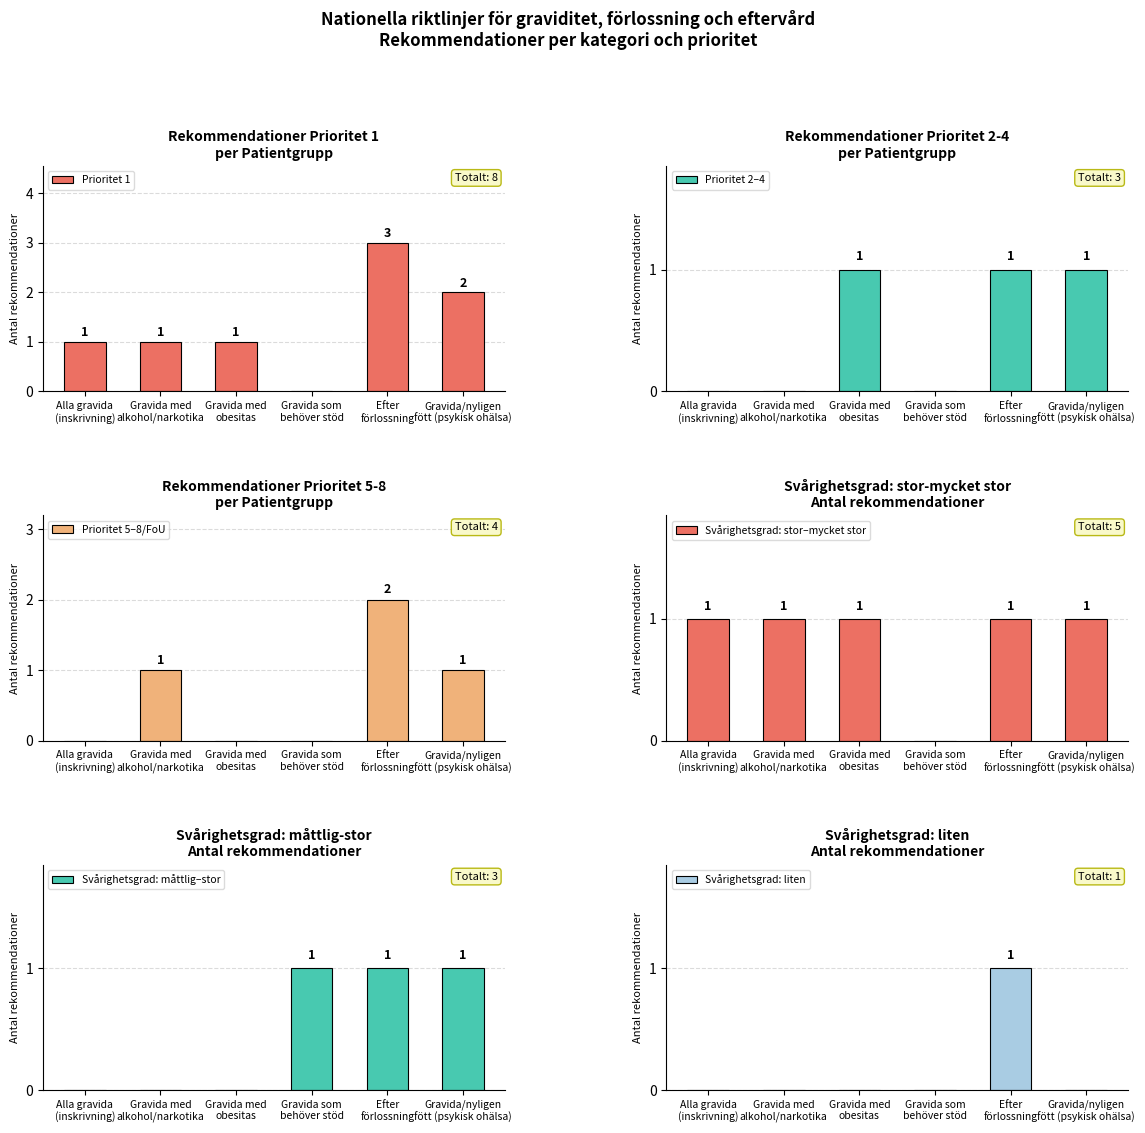

What is the spread (max minus min) of values at Gravida som
behöver stöd?

1